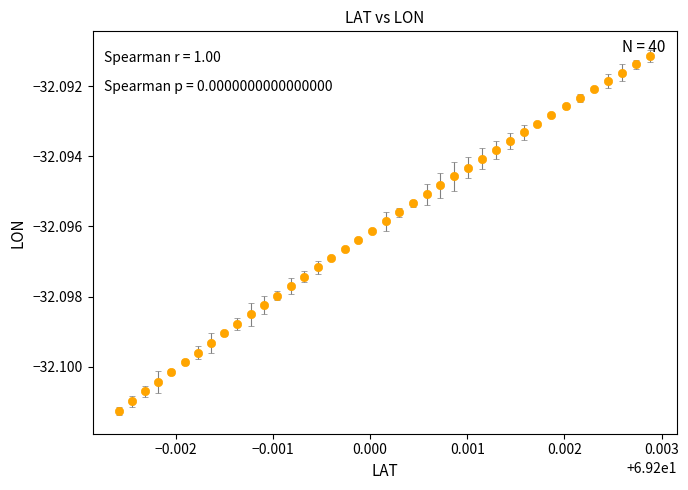

What is the sum of all values?

-1283.8